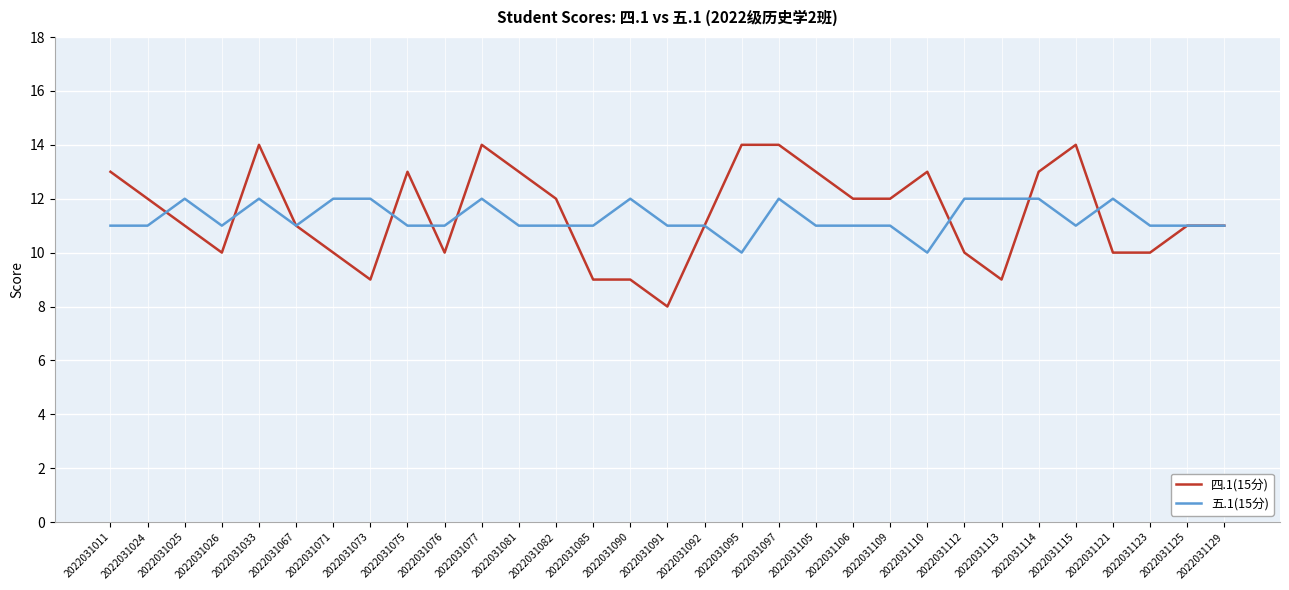

What is the maximum value for 五.1(15分)?

12